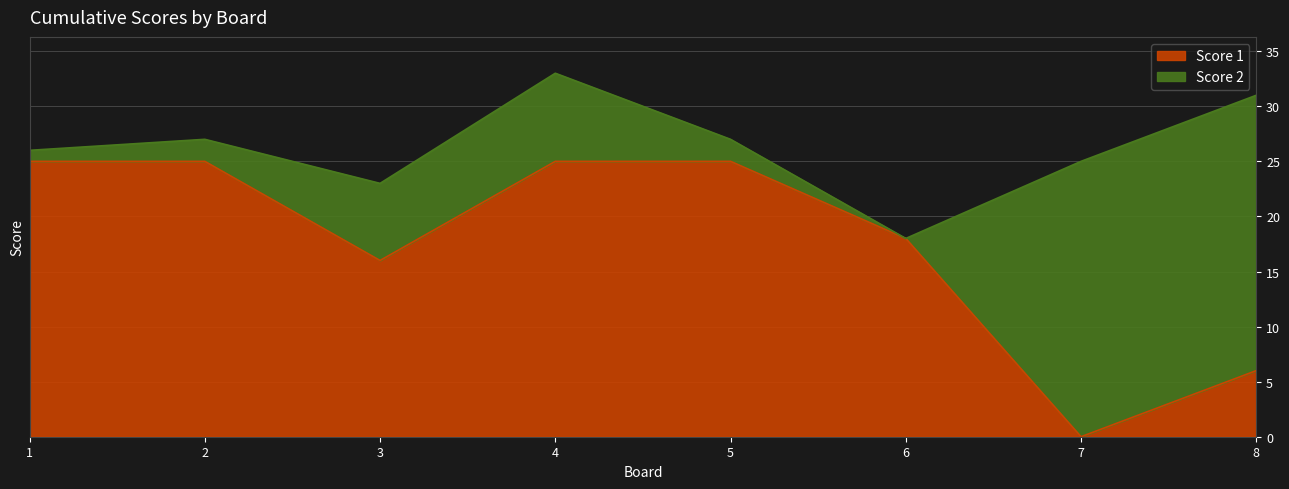

The chart shows a value of 6 at 2. True or false?

False